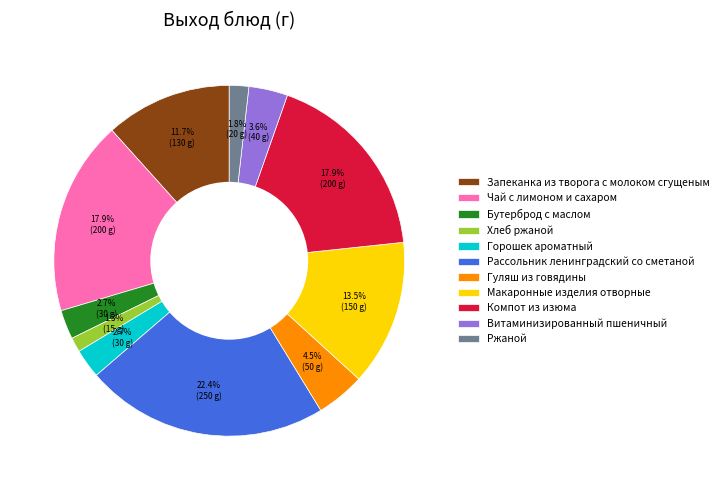

To the nearest percent, what percentage of the pie is Рассольник ленинградский со сметаной?

22%